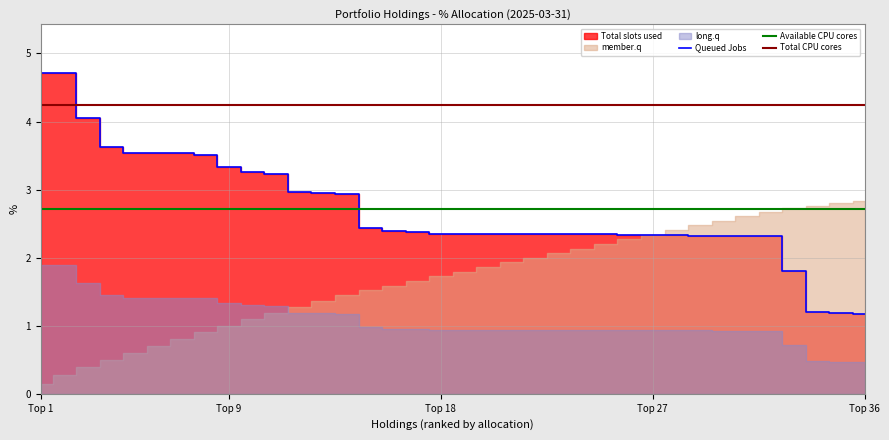

What is the maximum value for Available CPU cores?

2.7